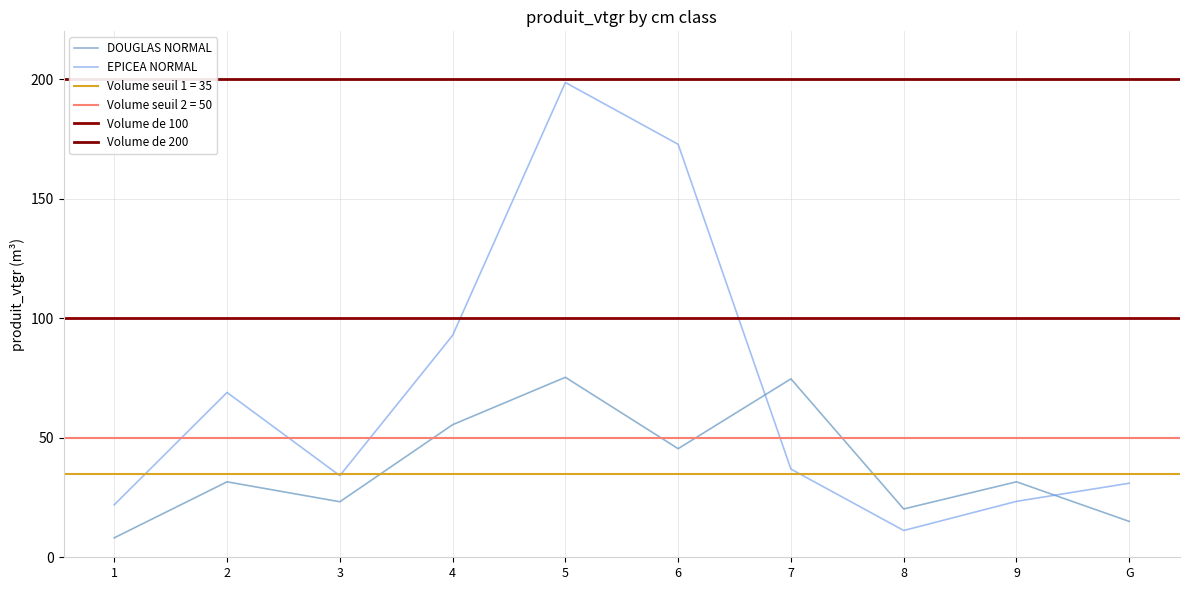

What is the difference between the values at 8 and G?

5.2